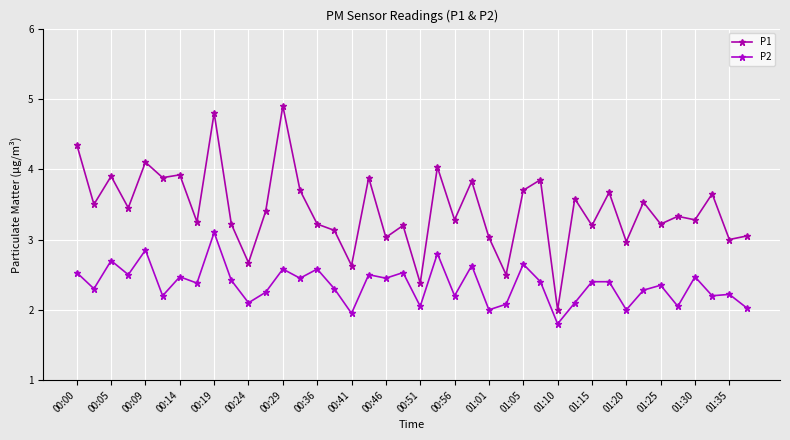

Rank the series by their maximum value, from highest to lowest.

P1, P2